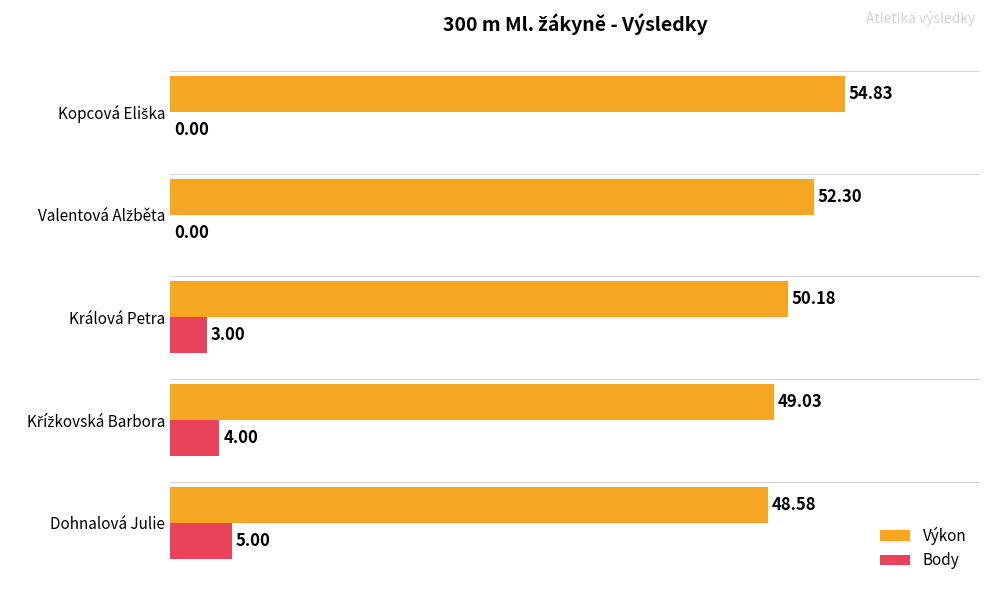

Count the number of categories in the chart.

5